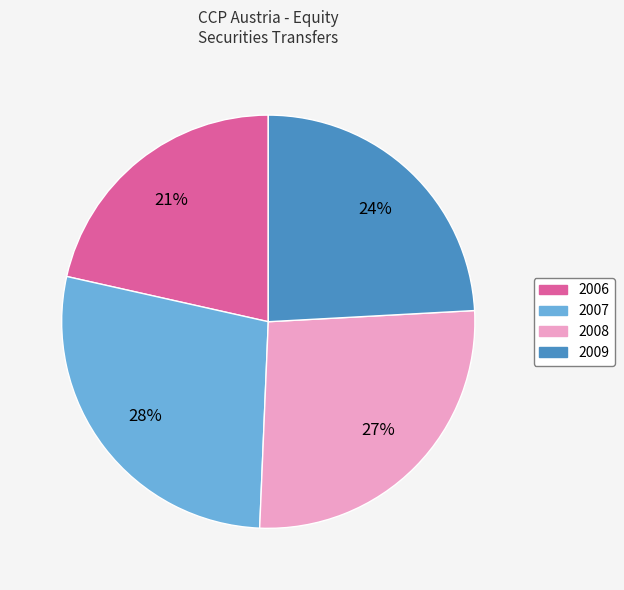

Does any single category account for the majority?

No